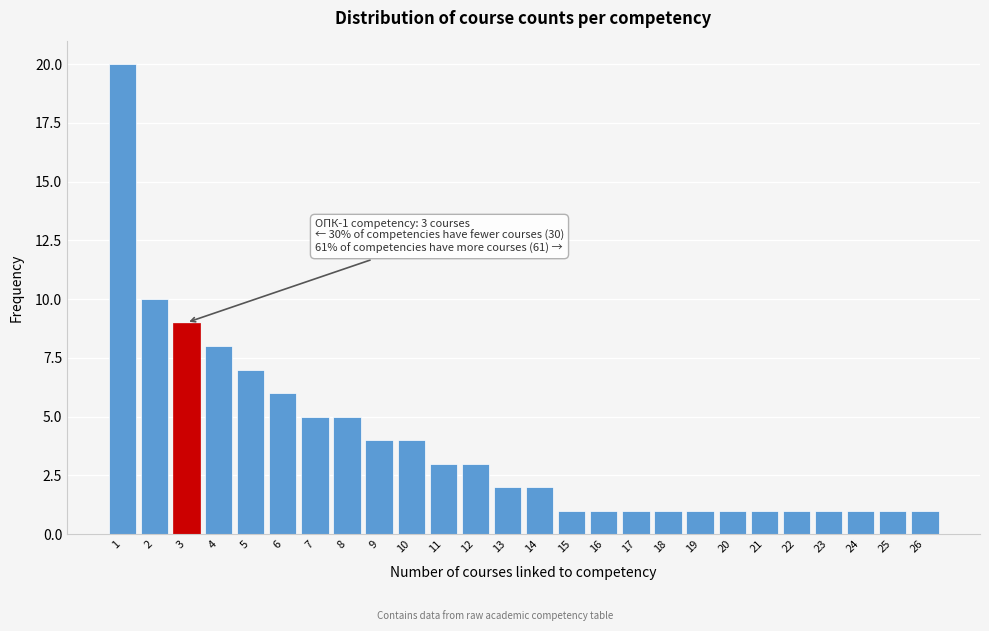

Reading left to right, transcribe all the data shown in this chart.

1=20	2=10	3=9	4=8	5=7	6=6	7=5	8=5	9=4	10=4	11=3	12=3	13=2	14=2	15=1	16=1	17=1	18=1	19=1	20=1	21=1	22=1	23=1	24=1	25=1	26=1